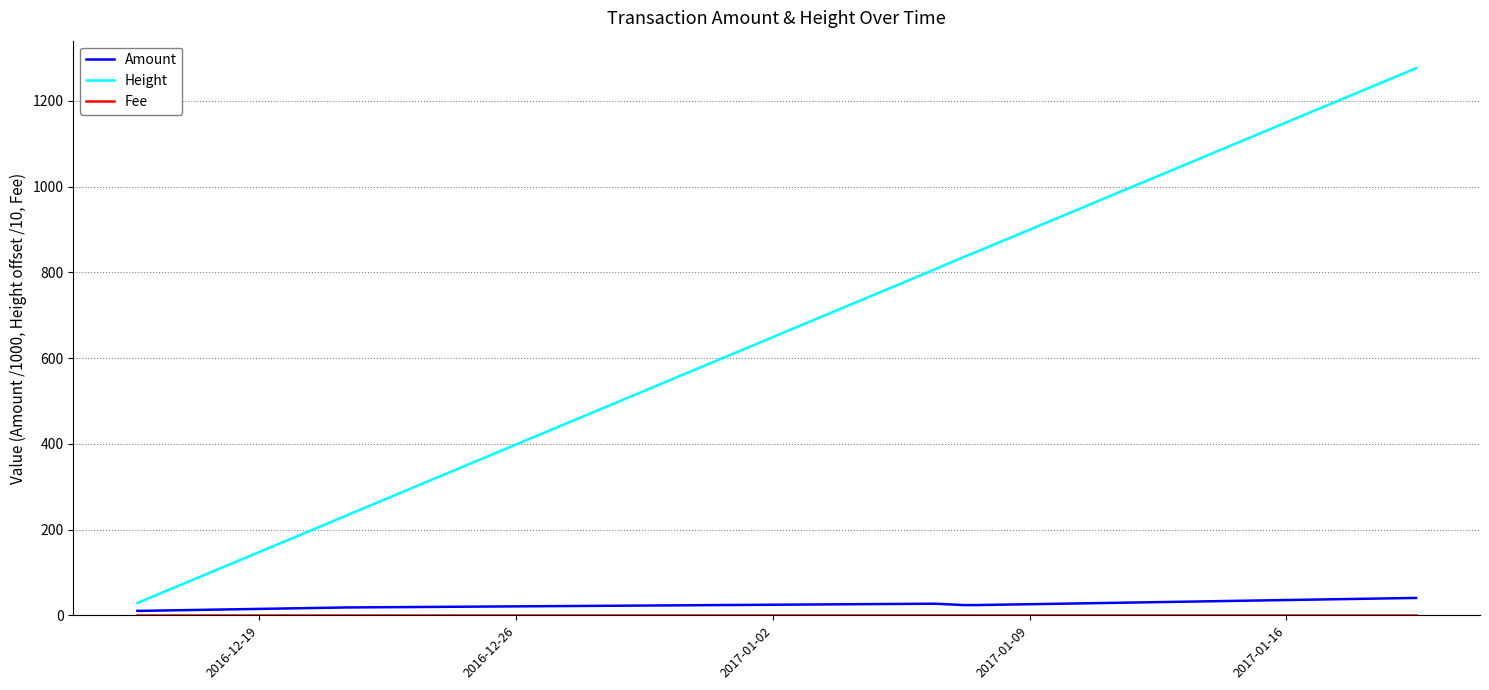

Which series has the widest spread of values?

Height